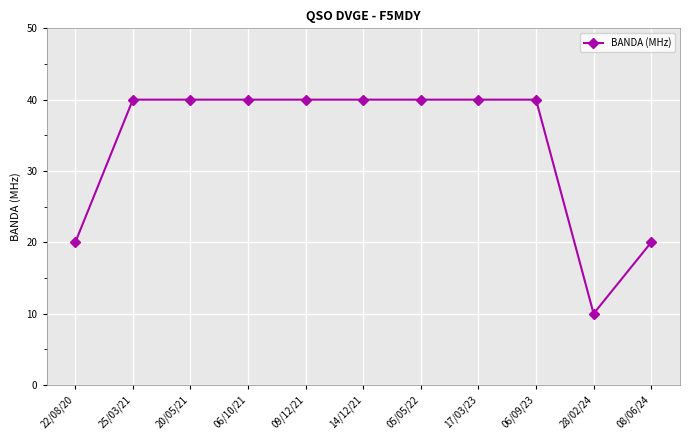

Count the number of data series in this chart.

1